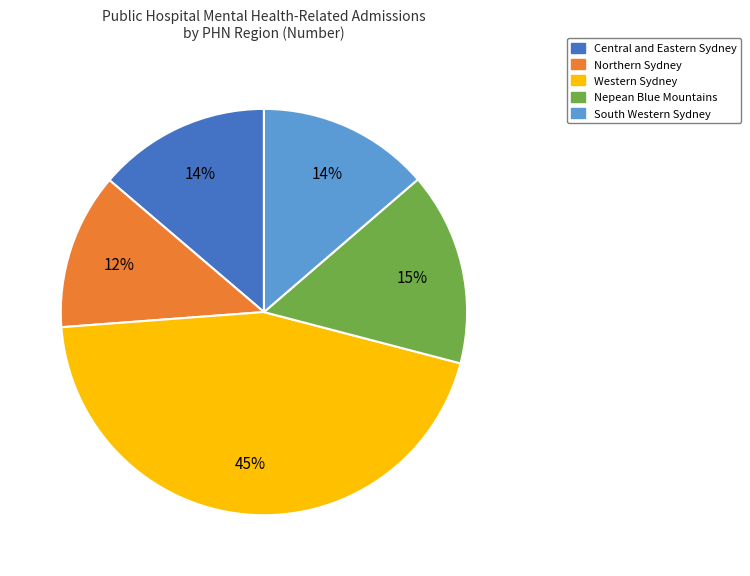

What percentage is the Northern Sydney slice, to the nearest percent?

12%